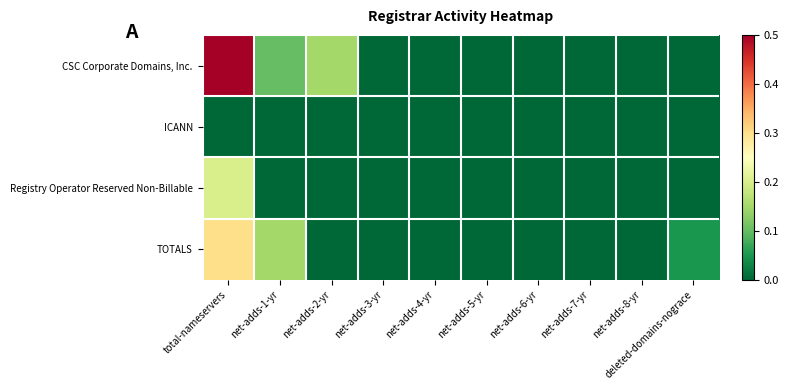

What is the maximum value shown in the chart?

62